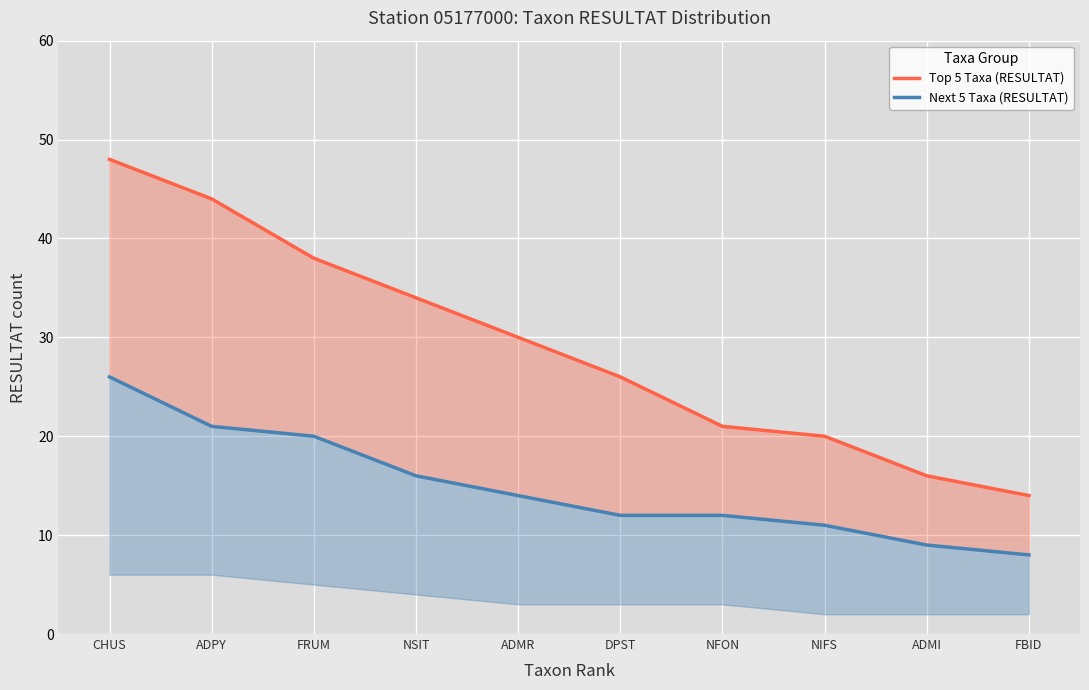

What are all the series names shown in the legend?

Top 5 Taxa (RESULTAT), Next 5 Taxa (RESULTAT)